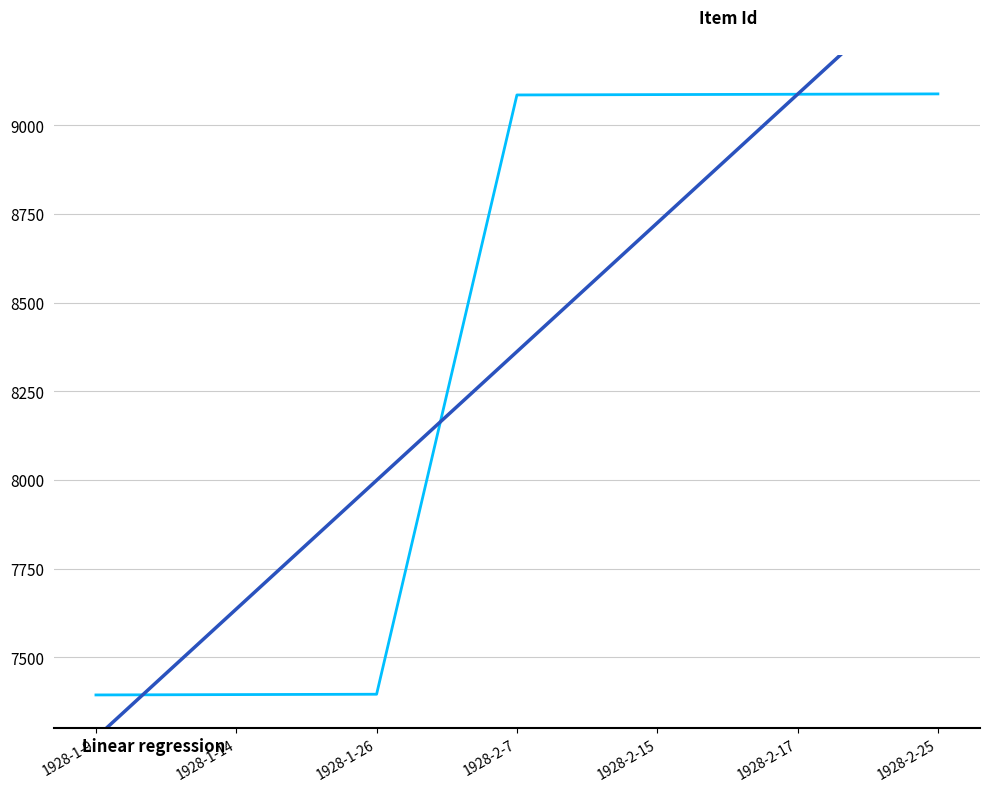

Reading left to right, what are all the values shown in this chart?

Item Id: 1928-1-9=7394.0	1928-1-14=7395.0	1928-1-26=7396.0	1928-2-7=9086.0	1928-2-15=9087.0	1928-2-17=9088.0	1928-2-25=9089.0
Linear regression: 1928-1-9=7273.4	1928-1-14=7636.3	1928-1-26=7999.2	1928-2-7=8362.1	1928-2-15=8725.1	1928-2-17=9088.0	1928-2-25=9450.9